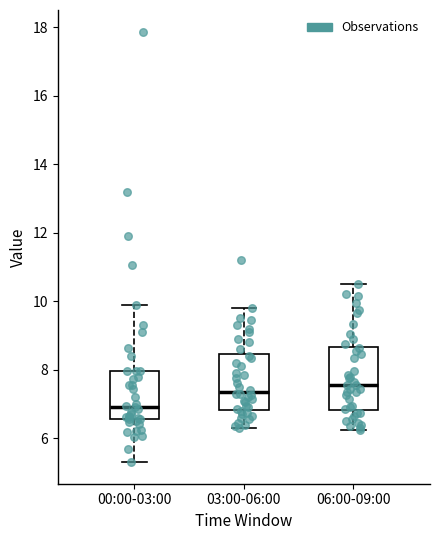

Which box has the lowest median line?

00:00-03:00